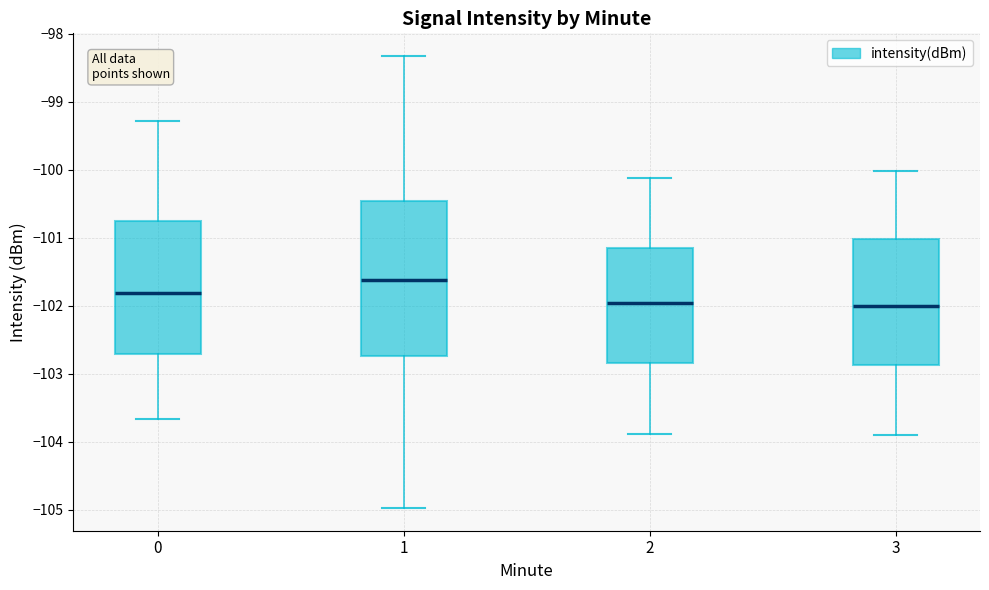

Reading left to right, read every box against the y-axis: the position of its median line, the range the box covers, and the ends of its whiskers. The values are not printed on the chart, so give them approximately, as read against the axis.

0: median -101.8, box -102.7 to -100.7, whiskers -103.7 to -99.3
1: median -101.6, box -102.7 to -100.5, whiskers -105.0 to -98.3
2: median -102.0, box -102.8 to -101.2, whiskers -103.9 to -100.1
3: median -102.0, box -102.9 to -101.0, whiskers -103.9 to -100.0